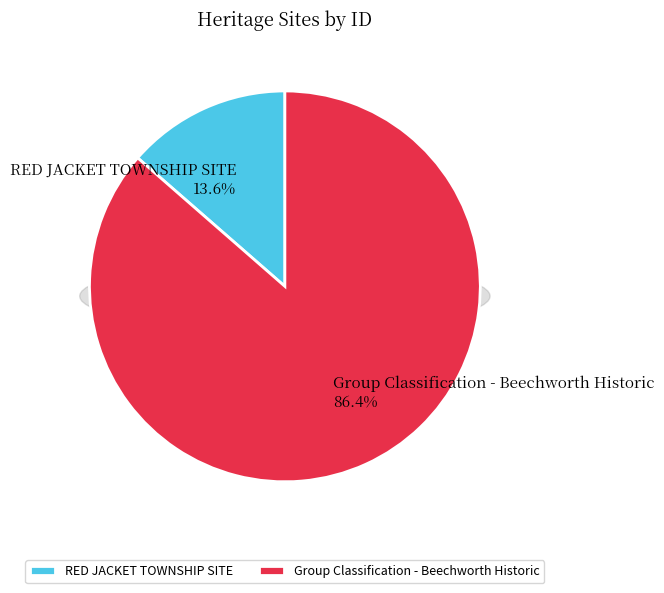

The RED JACKET TOWNSHIP SITE slice represents 14% of the pie. True or false?

True